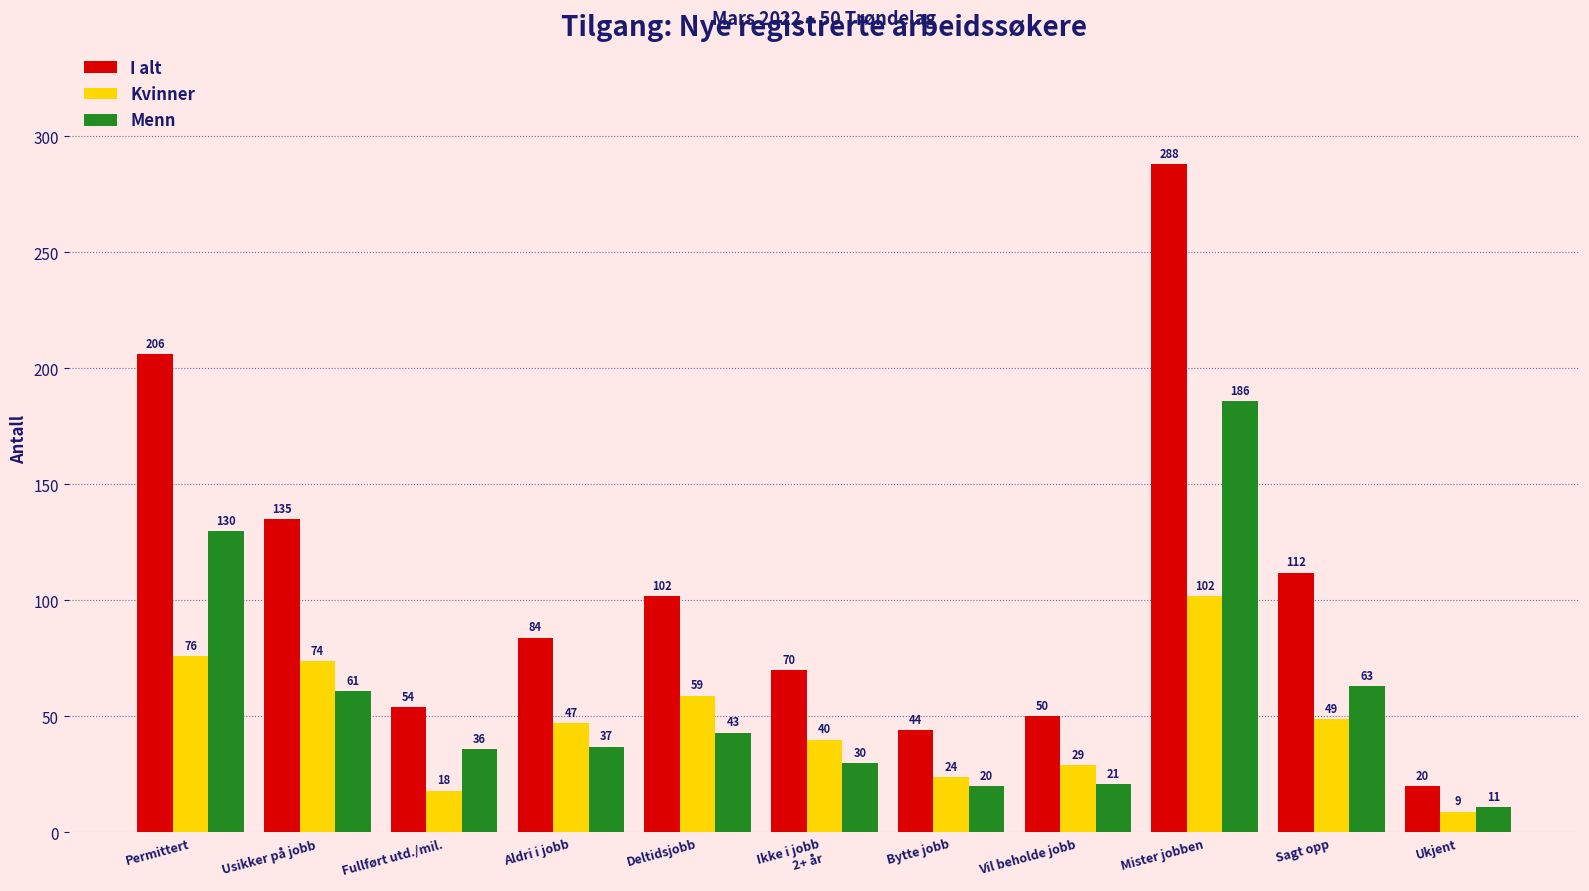

What is the average value of the Menn series?

58